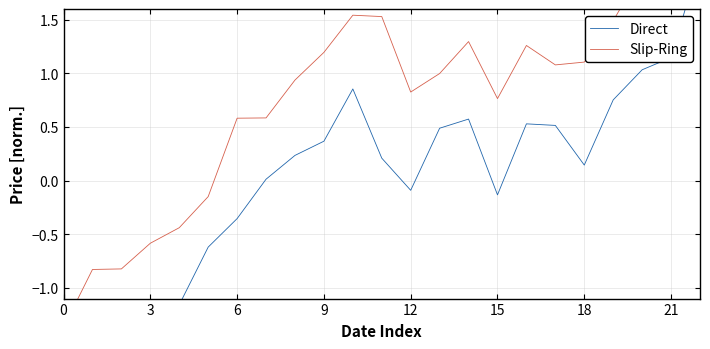

What is the value of the Direct point at the 18th from the left?

0.5